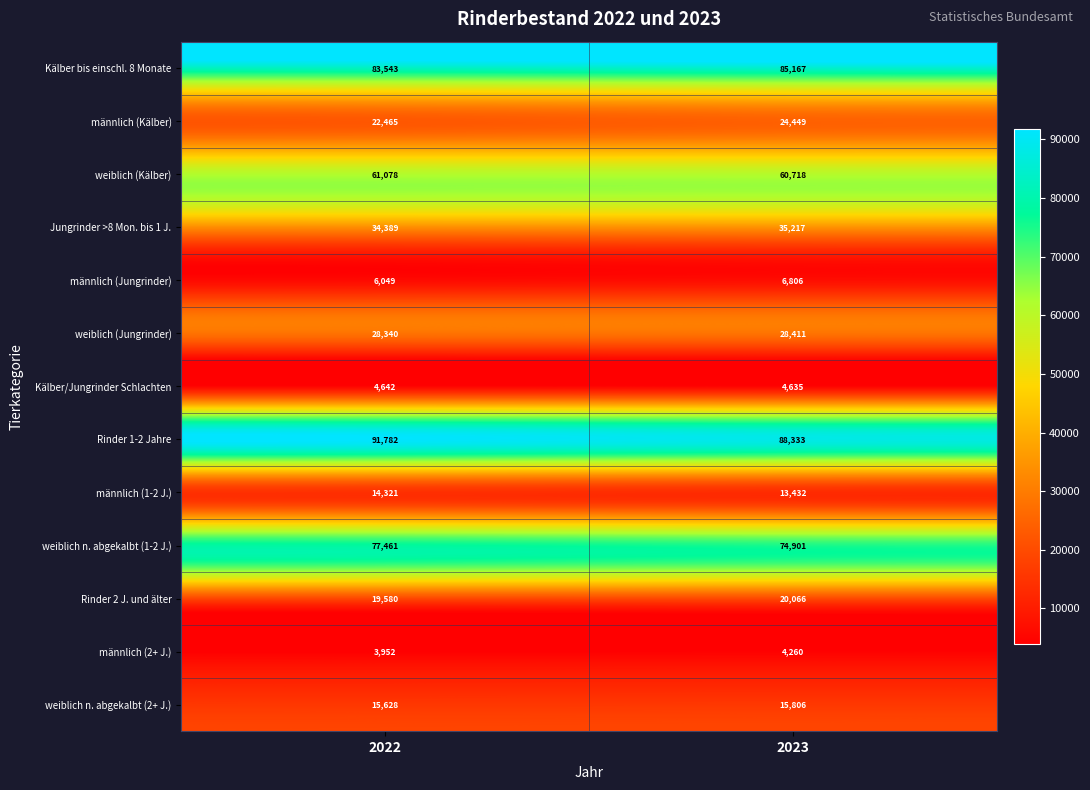

What is the difference between the Kälber/Jungrinder Schlachten values at 2022 and 2023?

7